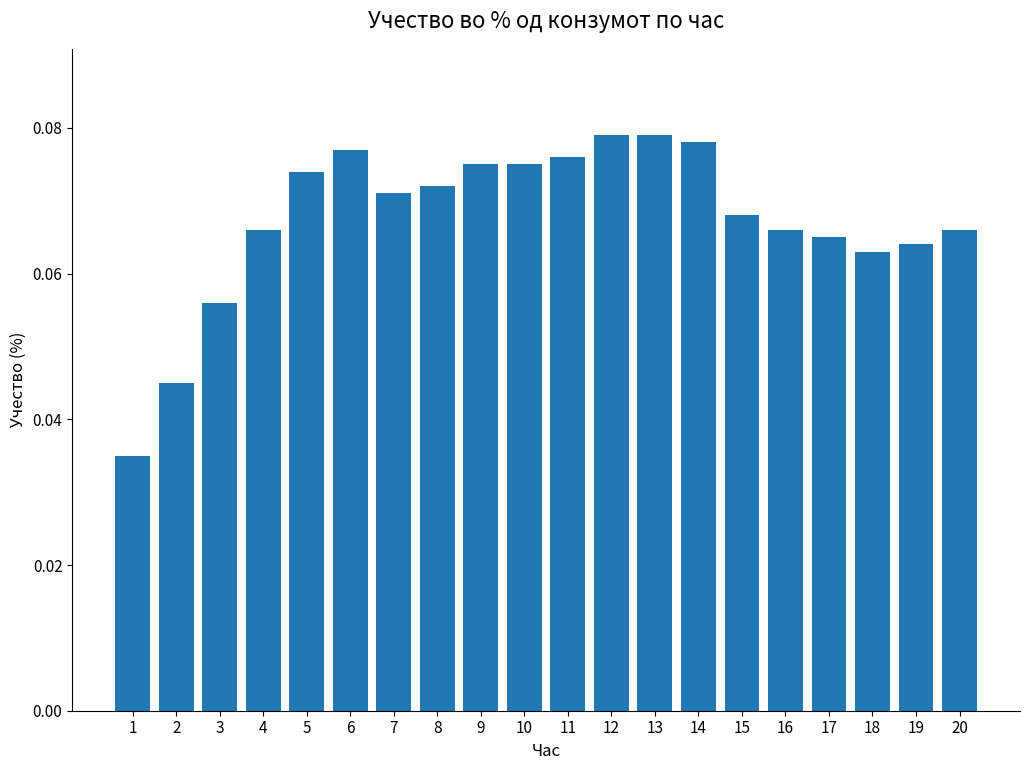

At which category does the chart reach its minimum across all series?

1